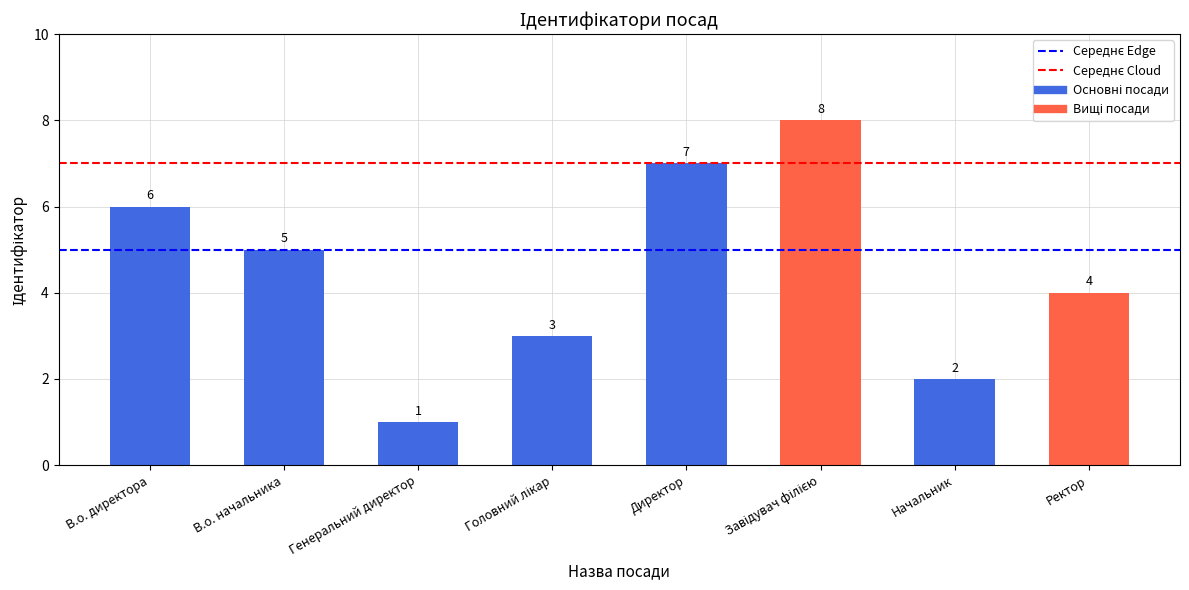

What is the label of the 2nd bar from the right?

Начальник